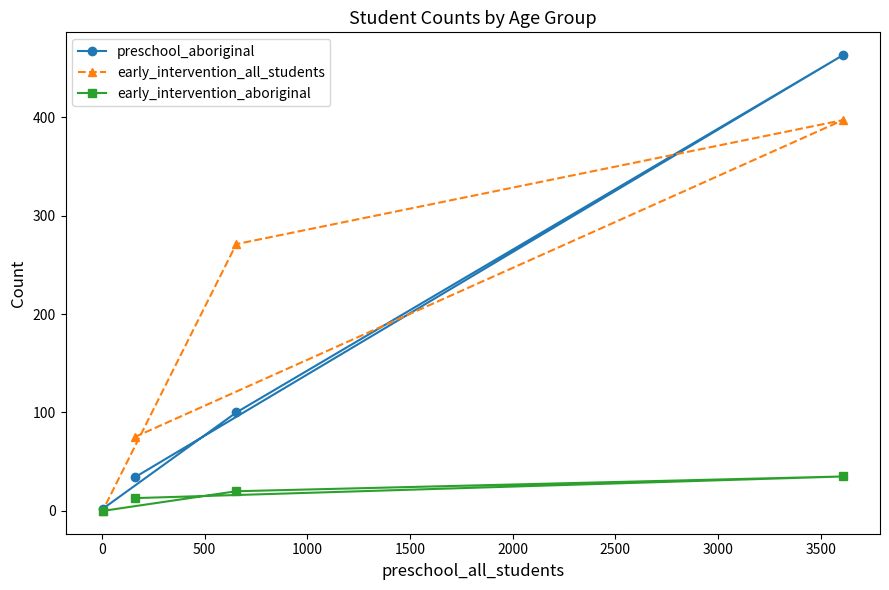

At how many categories does at least one series exceed 173?

2